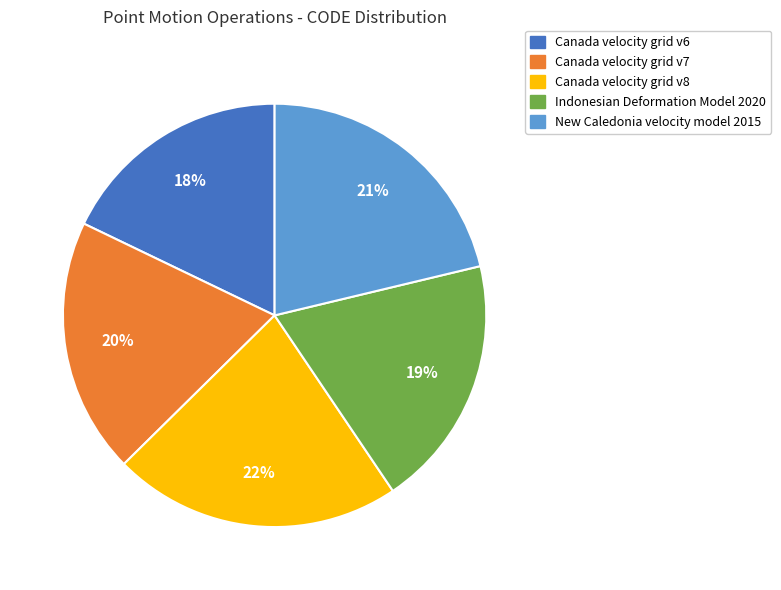

Is the sum of New Caledonia velocity model 2015 and Canada velocity grid v6 greater than half?

No